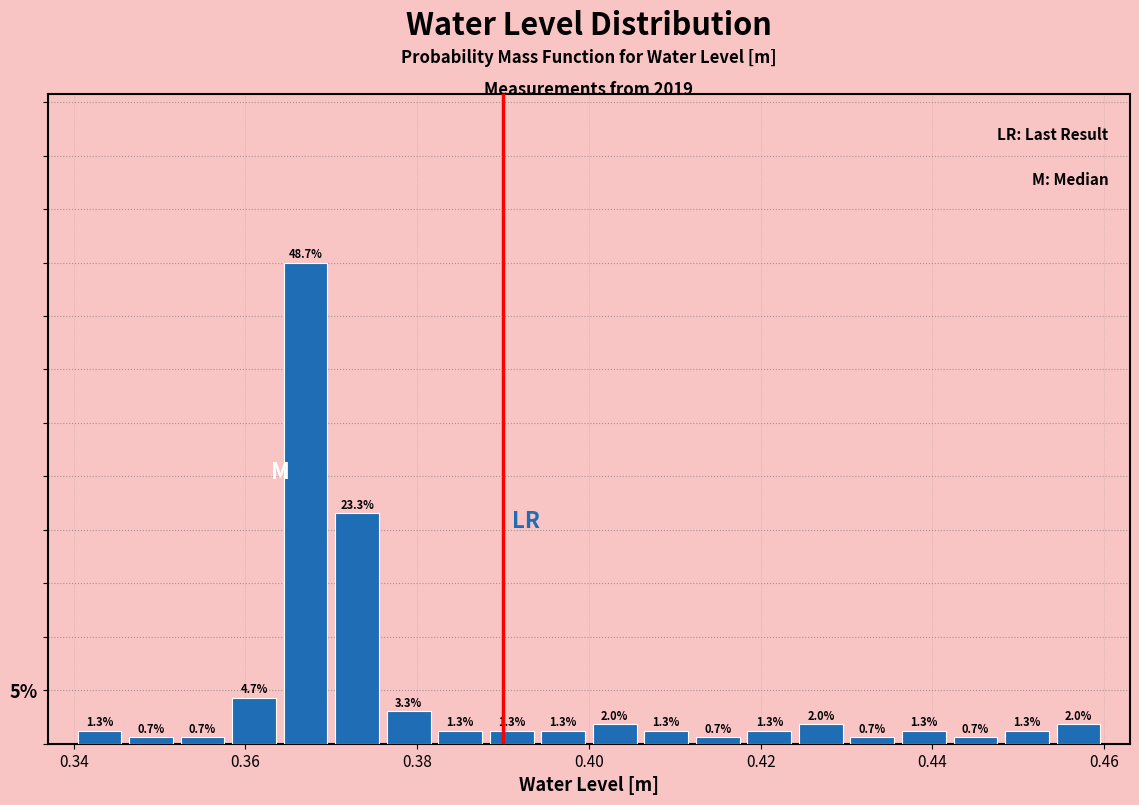

Read against the x-axis, roughly where is the centre of the tallest bar?

0.368